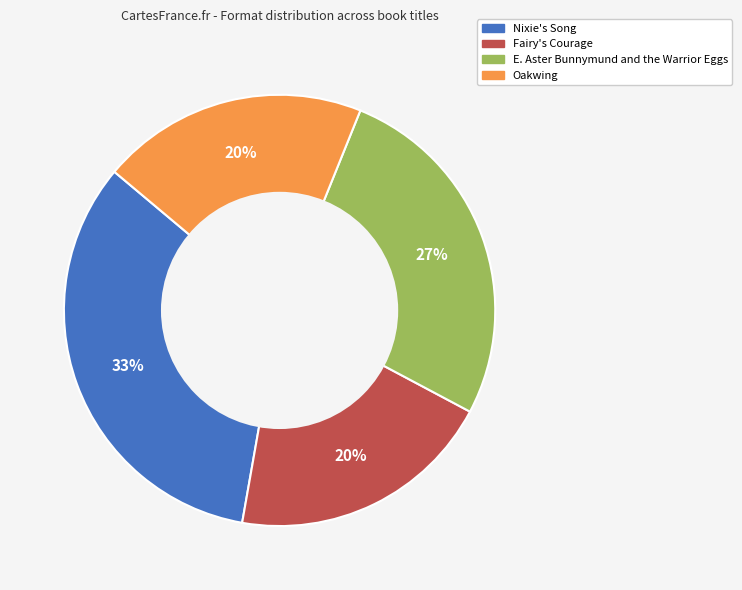

To the nearest percent, what percentage of the pie is Nixie's Song?

33%